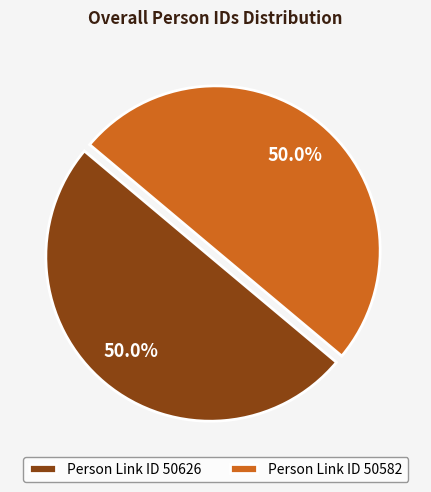

What is the ratio of the value at Person Link ID 50582 to the value at Person Link ID 50626?

1.0